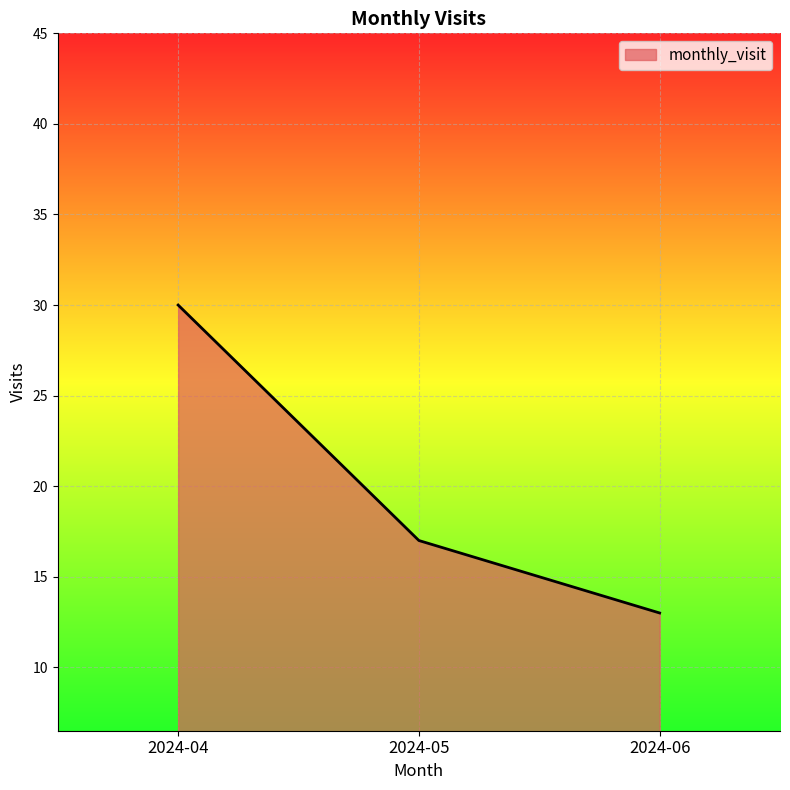

What is the change in value from 2024-04 to 2024-06?

-17